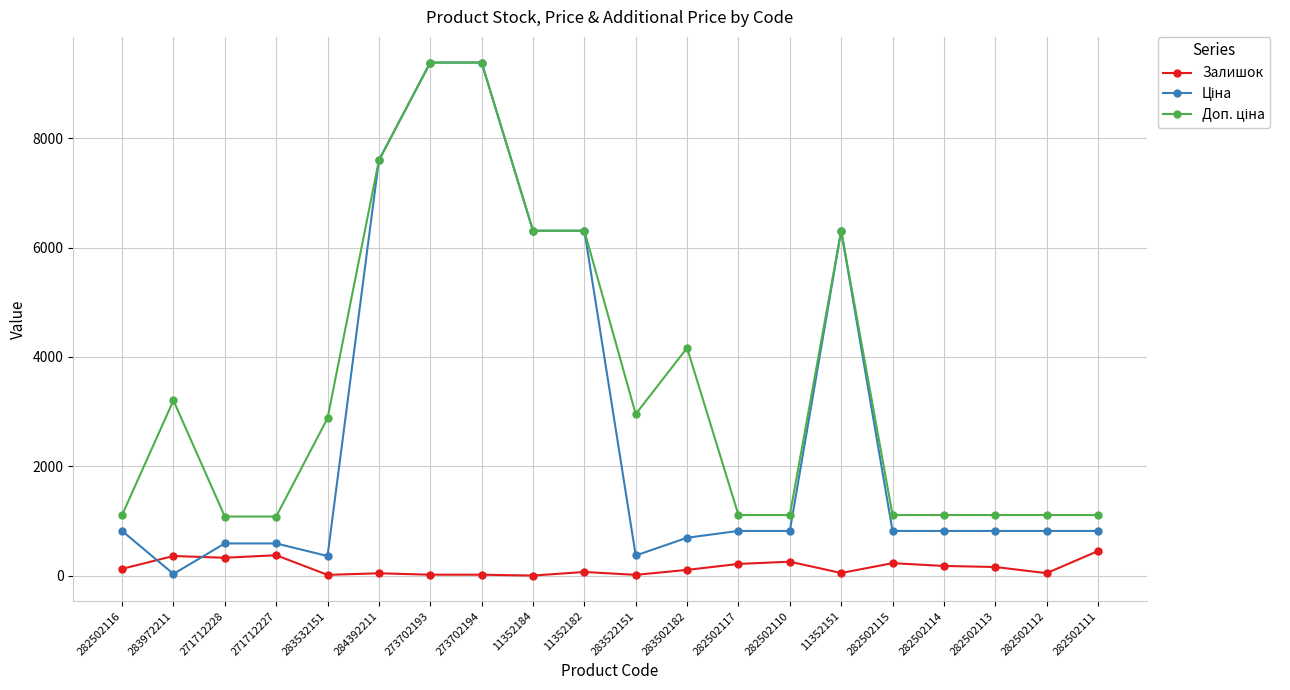

The value of Залишок at 271712228 is 328.0. True or false?

True